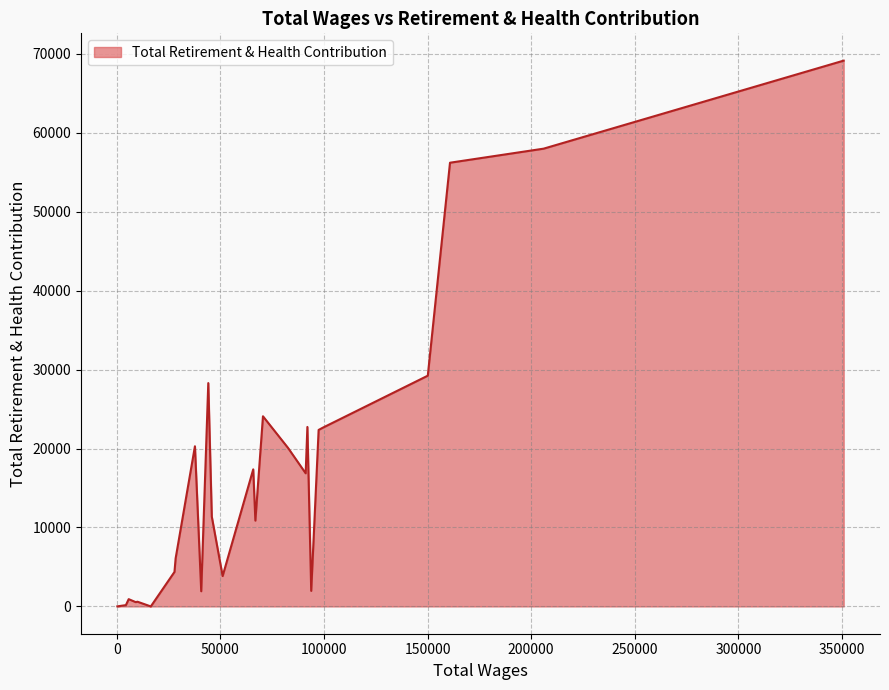

Approximately how many times larger is the value at 350840.0 compared to 28394.0?

11.3